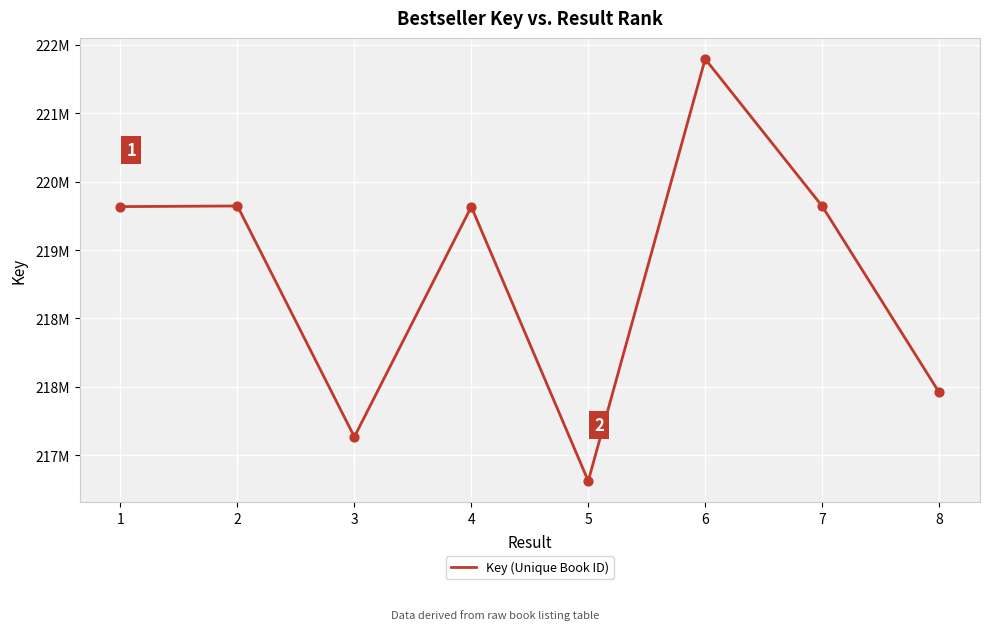

Approximately how many times larger is the value at 7 compared to 4?

1.0